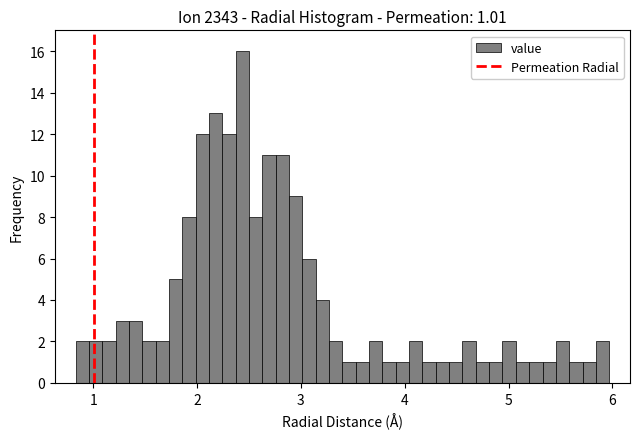

Read against the x-axis, roughly where is the centre of the tallest bar?

2.4